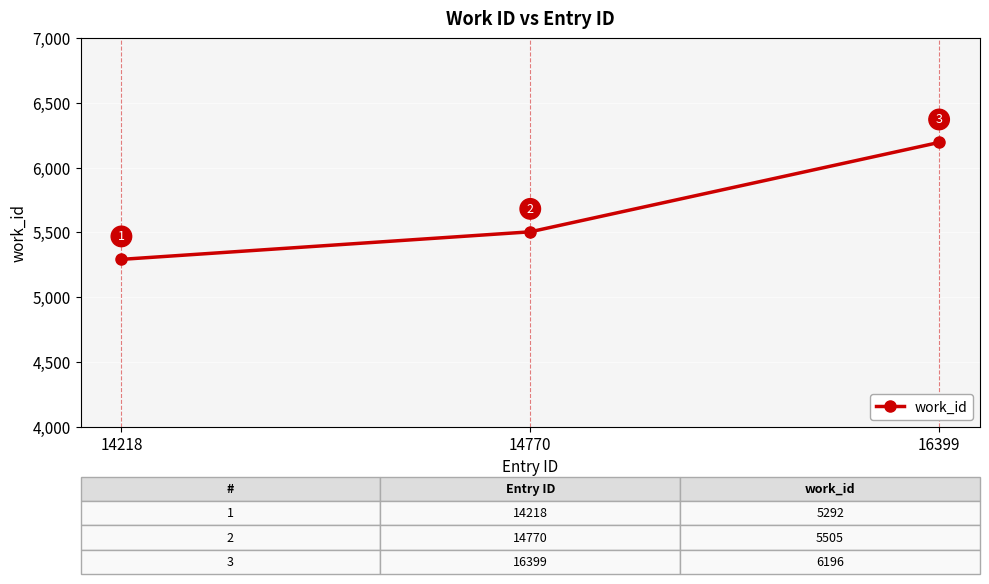

Reading left to right, extract all data points from this chart.

14218=5292	14770=5505	16399=6196